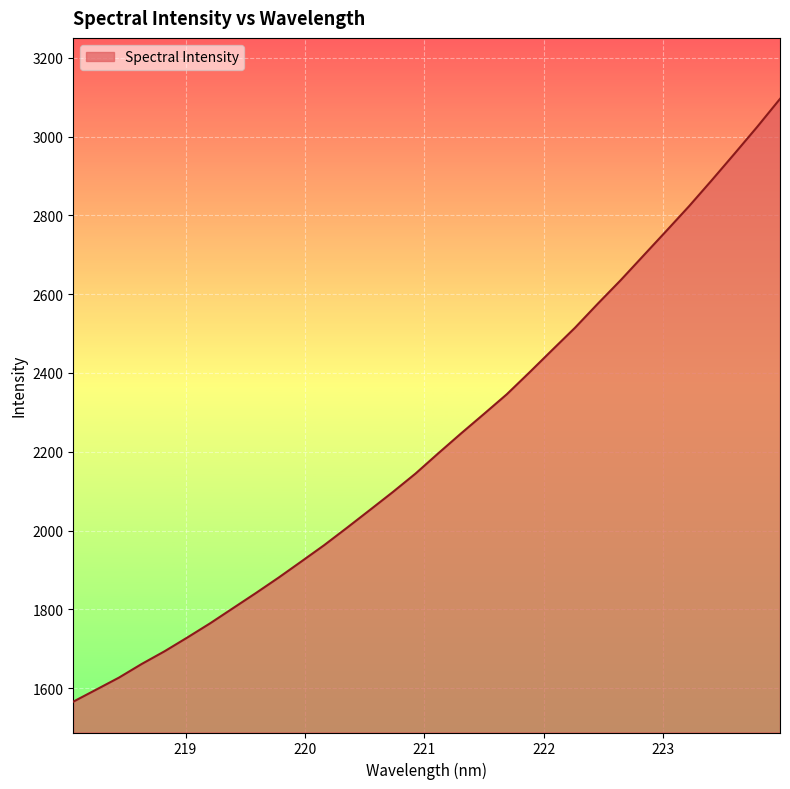

What is the greatest value displayed?

3095.7